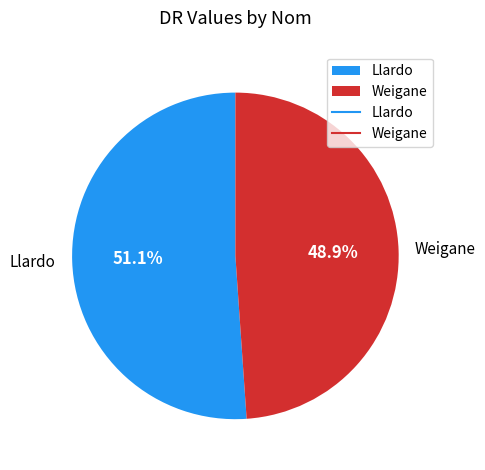

Which has a higher value, Llardo or Weigane?

Llardo